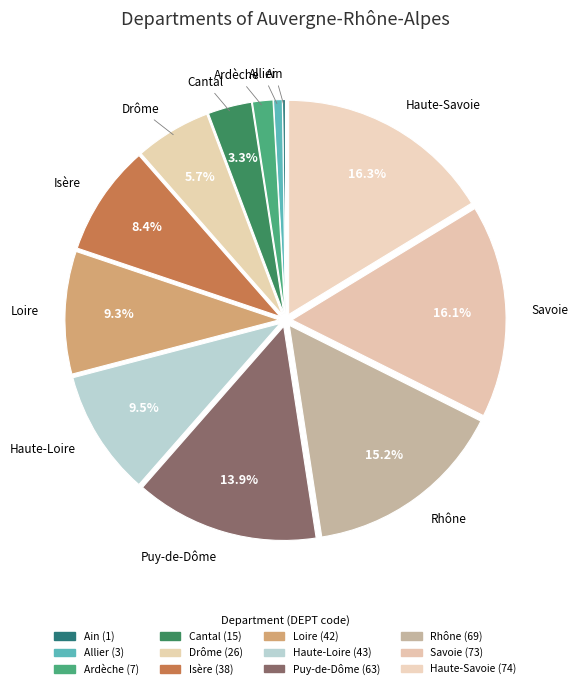

Which category has the smallest portion of the pie?

Ain